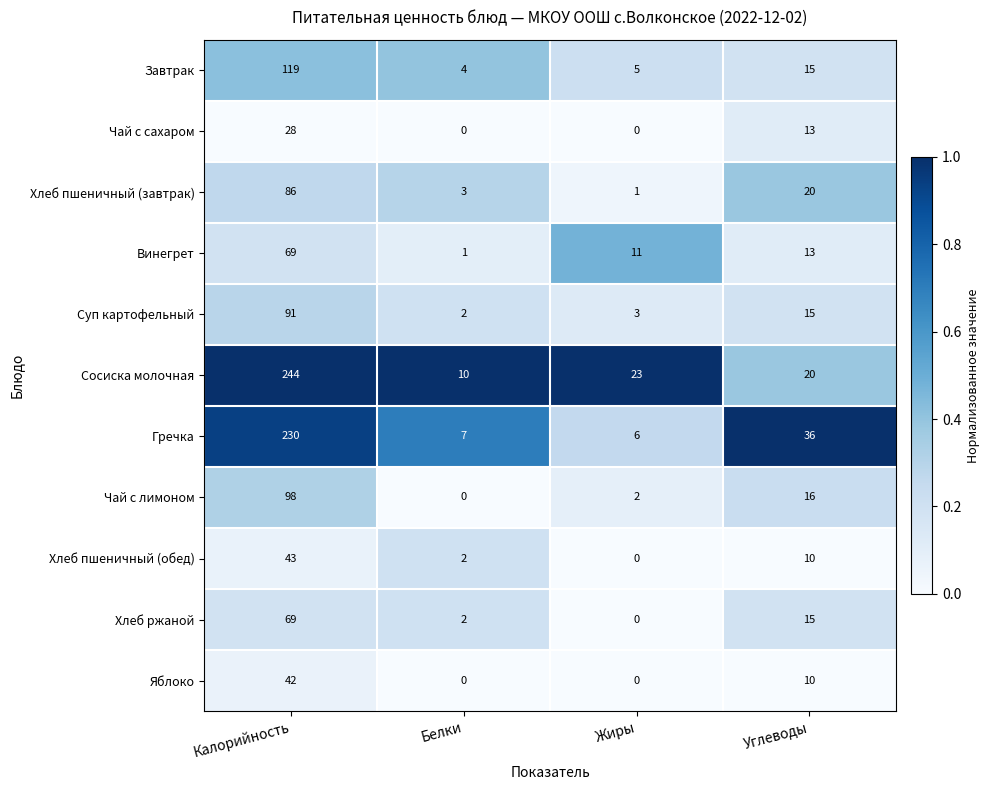

What is the average value of the Хлеб пшеничный (завтрак) series?

28